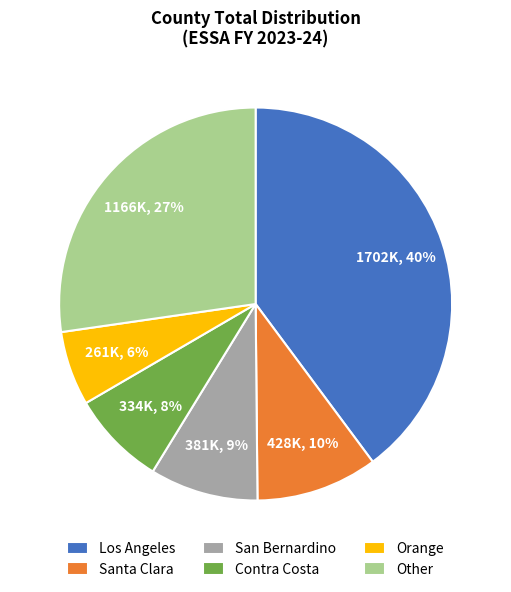

Count the number of slices in the pie.

6